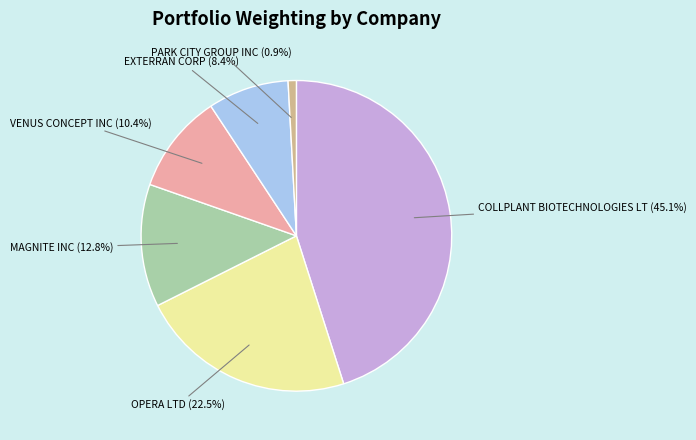

Is it true that EXTERRAN CORP is 16% of the pie?

False